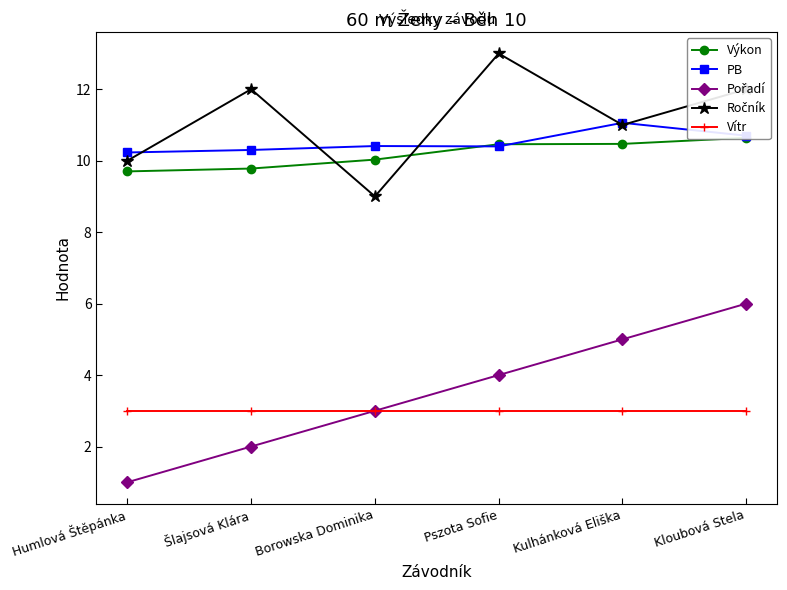

How many values in the Ročník series are below 12?

3